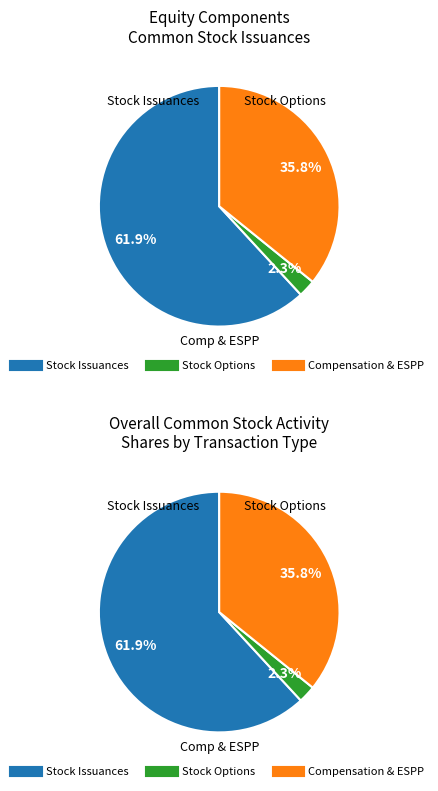

What portion of the pie excludes Stock issued for 2015 annual?

38.1%